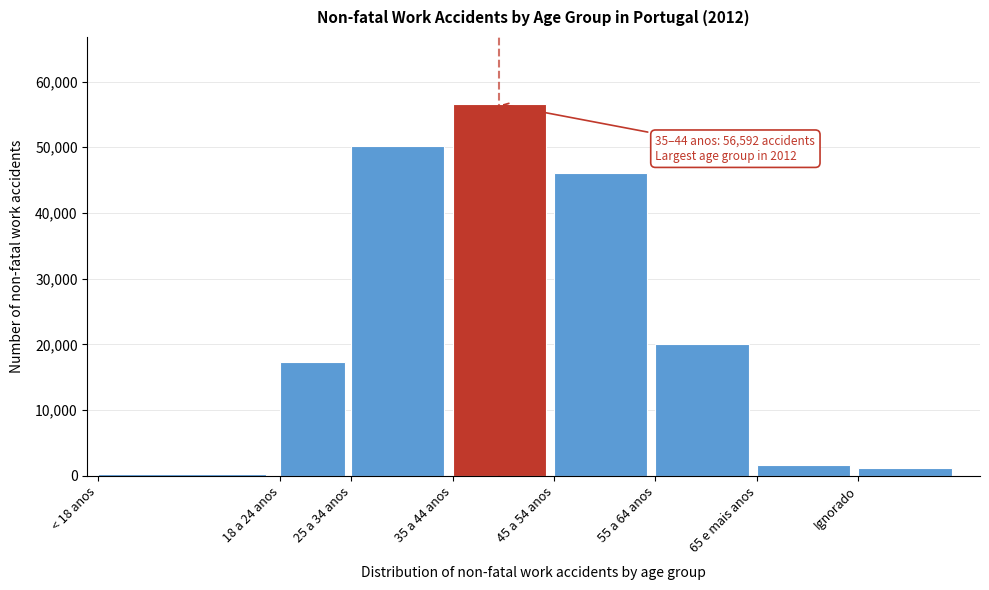

Reading left to right, transcribe all the data shown in this chart.

341.6	17271.6	50162.4	56592.3	46124.2	20110.4	1634.7	1198.9